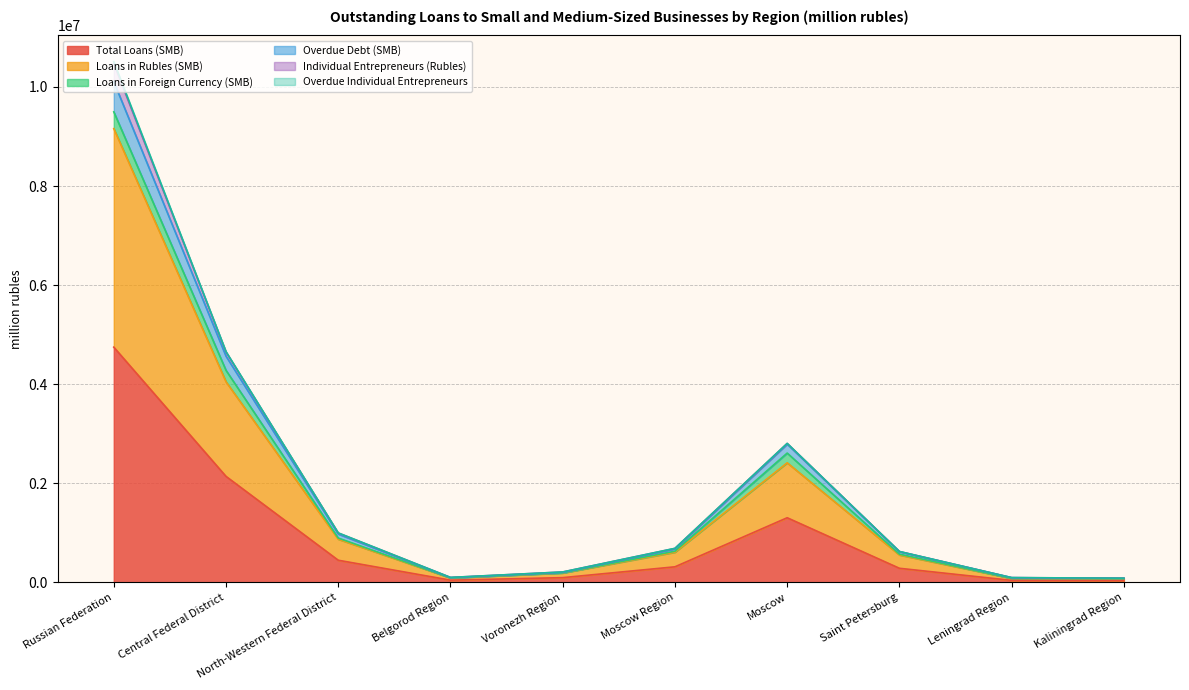

Is it true that Total Loans (SMB) equals 1305483 at Moscow?

True